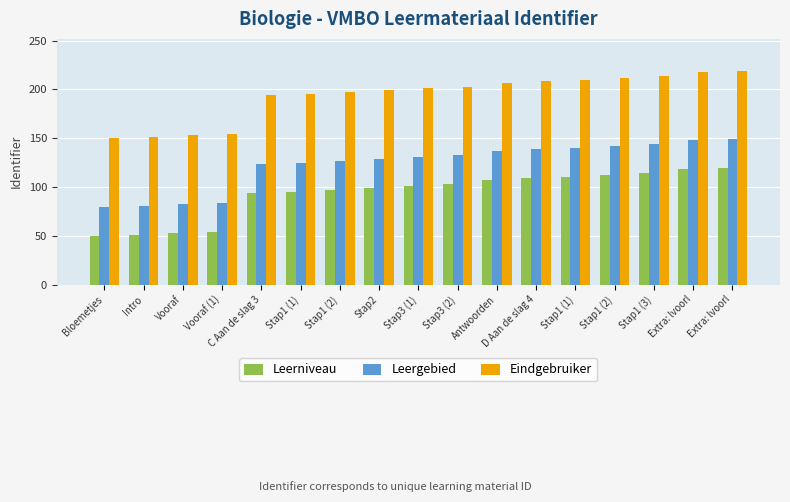

True or false: Leergebied has a value of 58 at Vooraf (1).

False